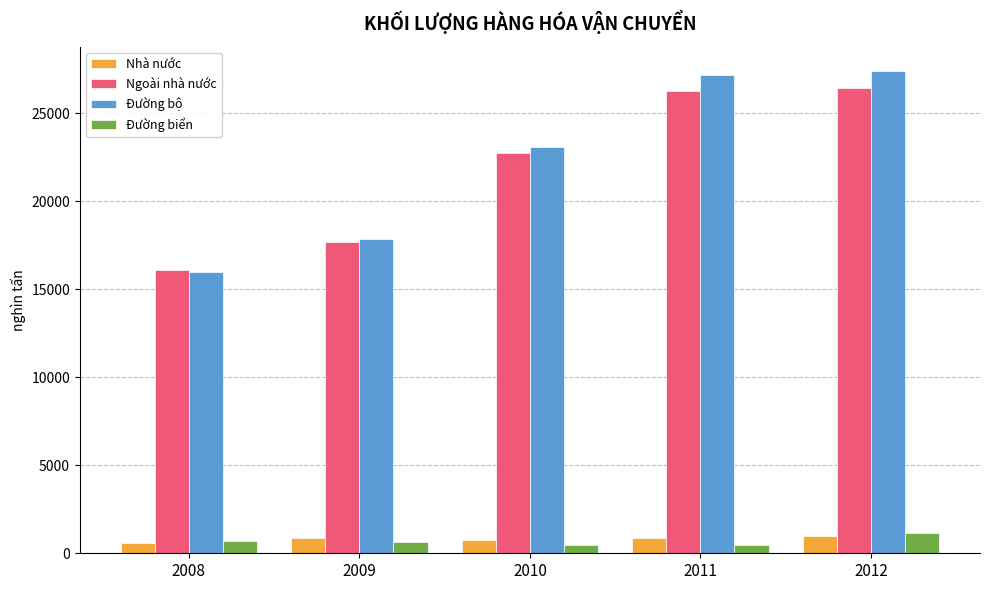

What is the greatest value displayed?

27406